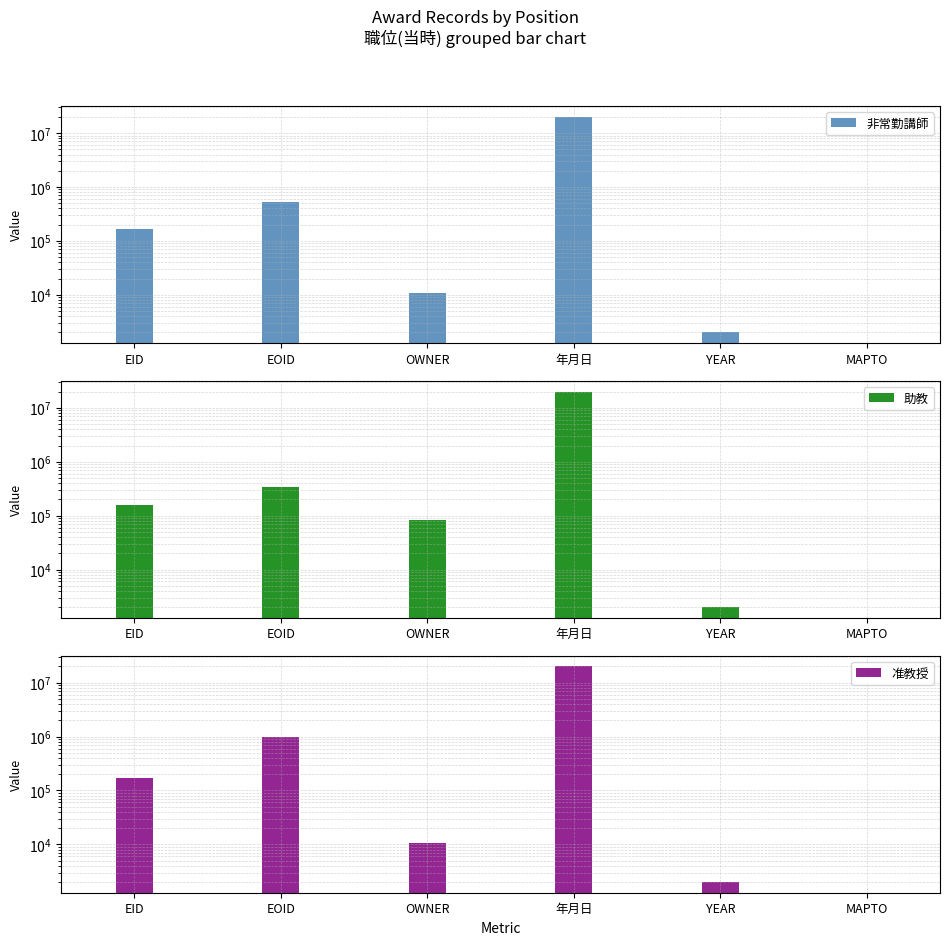

Rank the series by their maximum value, from lowest to highest.

非常勤講師, 助教, 准教授